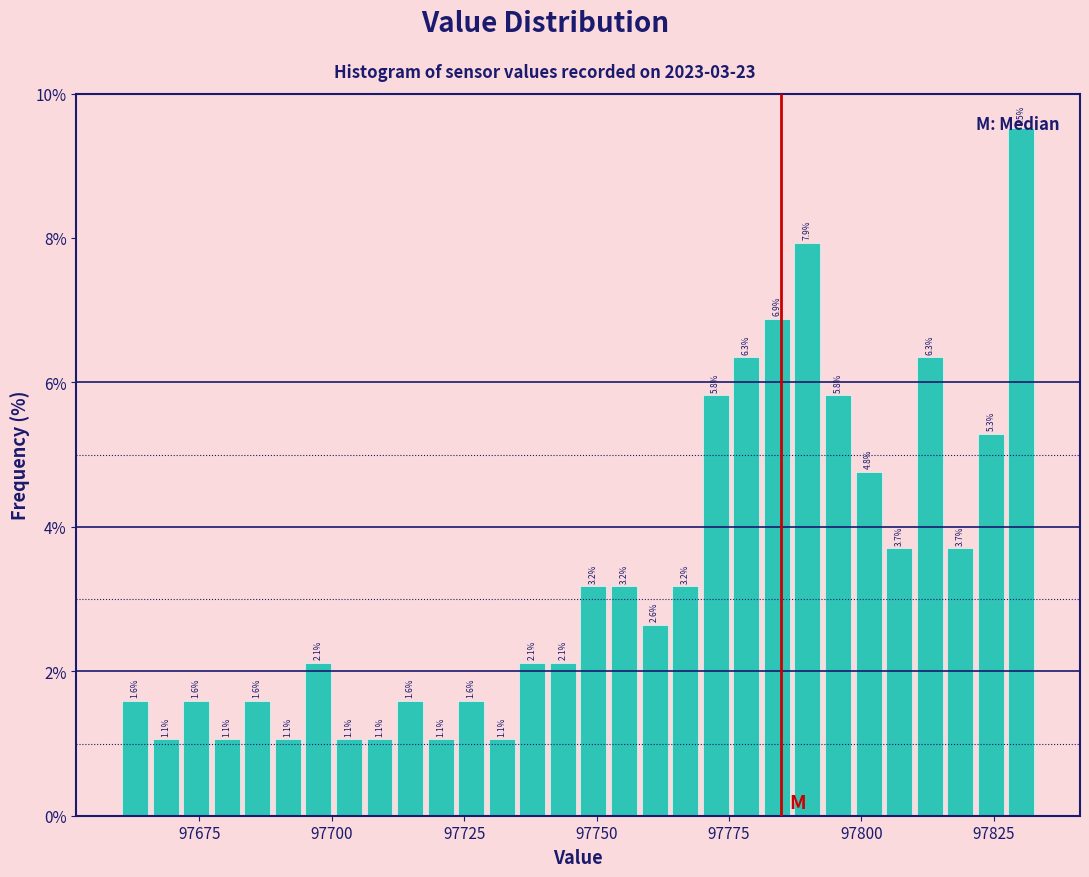

Read against the x-axis, roughly where is the centre of the tallest bar?

97830